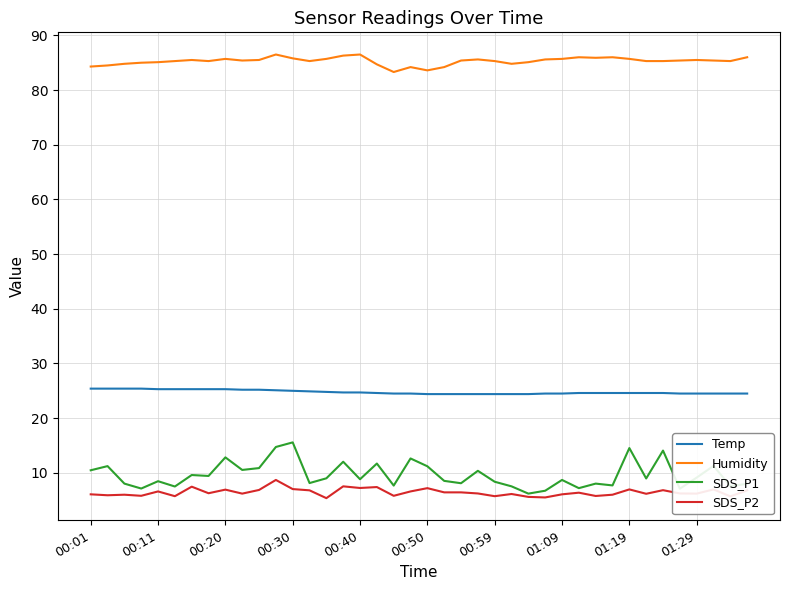

Which series has the largest total across all categories?

Humidity